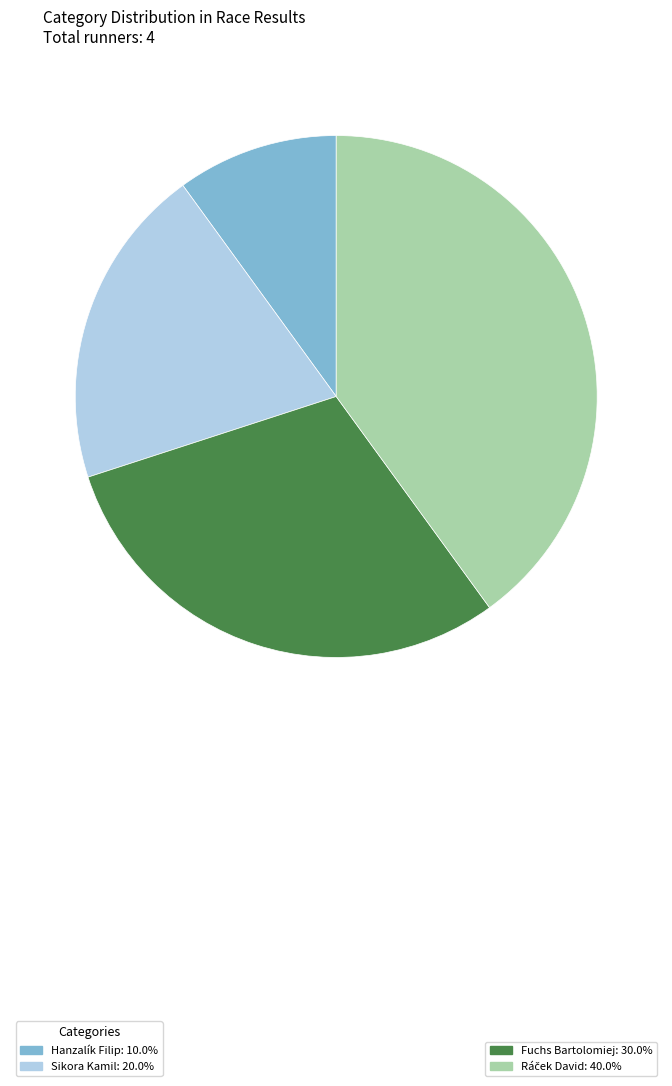

Is there a majority slice in this chart?

No